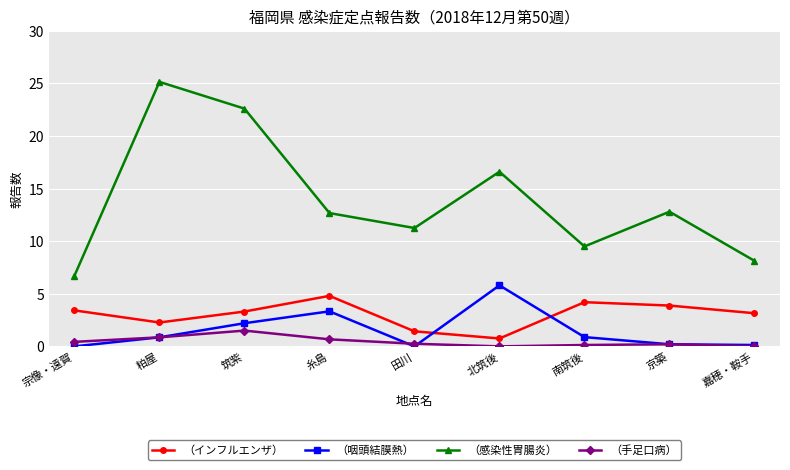

Between 粕屋 and 田川, which series saw the biggest shift?

（感染性胃腸炎）